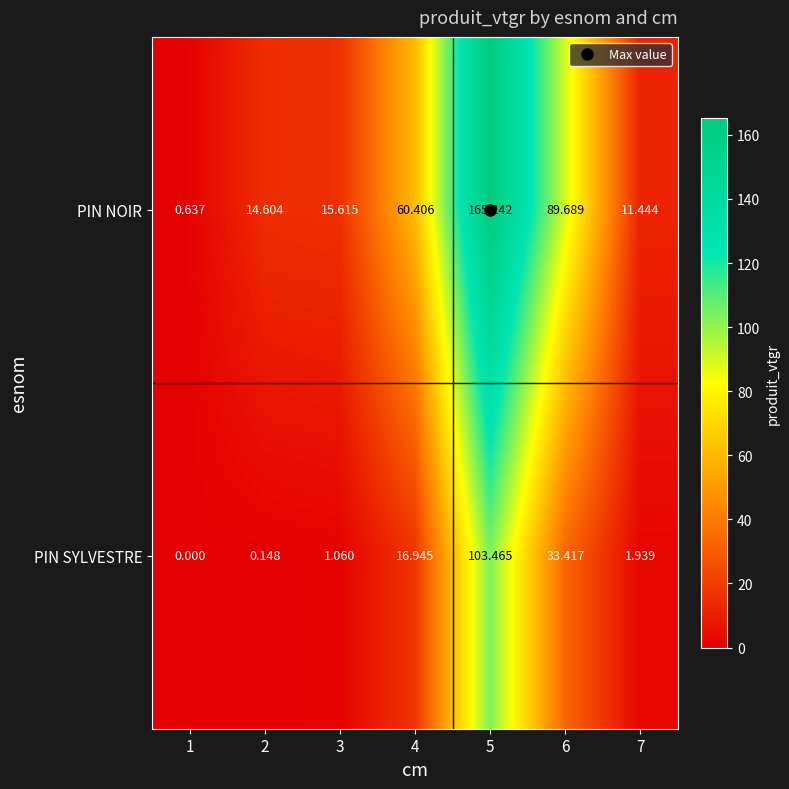

List the series in order of their peak value, highest first.

PIN NOIR, PIN SYLVESTRE